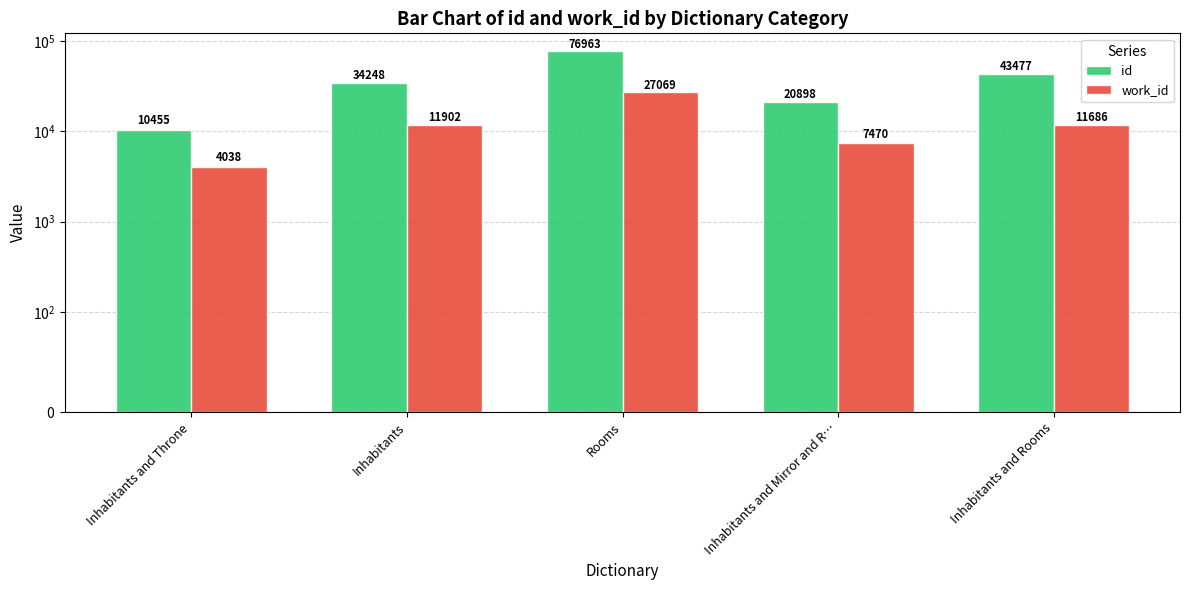

Where does the work_id series first go above 11686?

Inhabitants